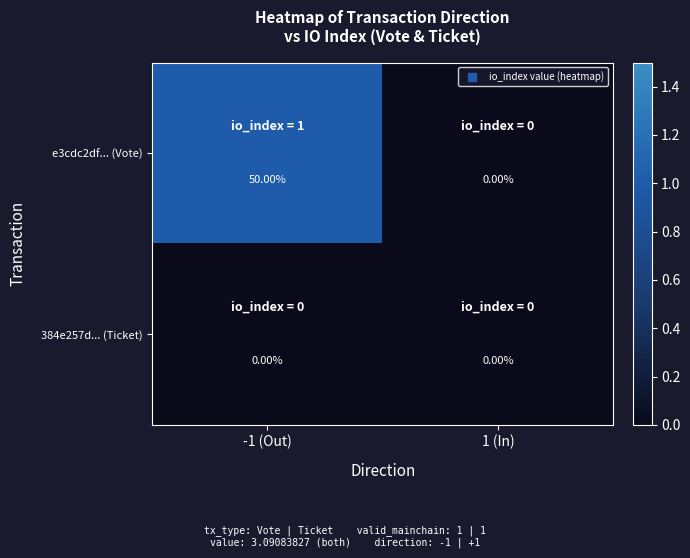

At which category is the sum across all series the highest?

-1 (Out)